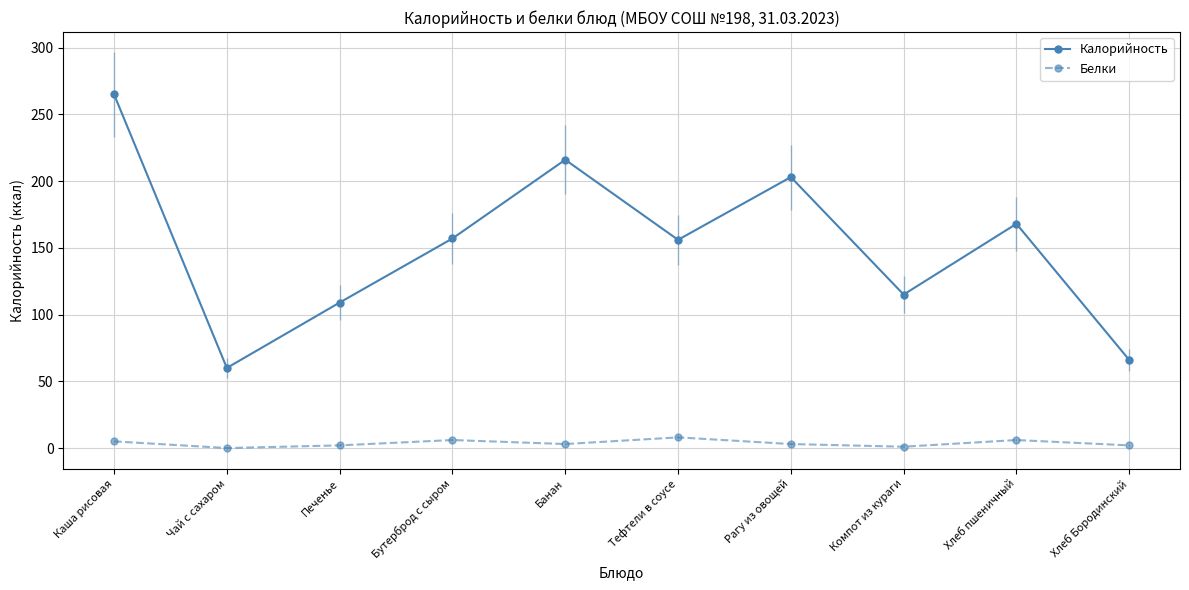

The Калорийность series shows 88 at Хлеб пшеничный. True or false?

False